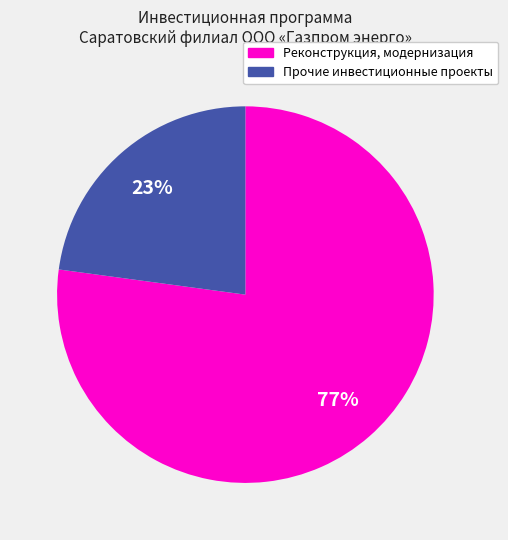

Is there any slice that represents more than half of the pie?

Yes